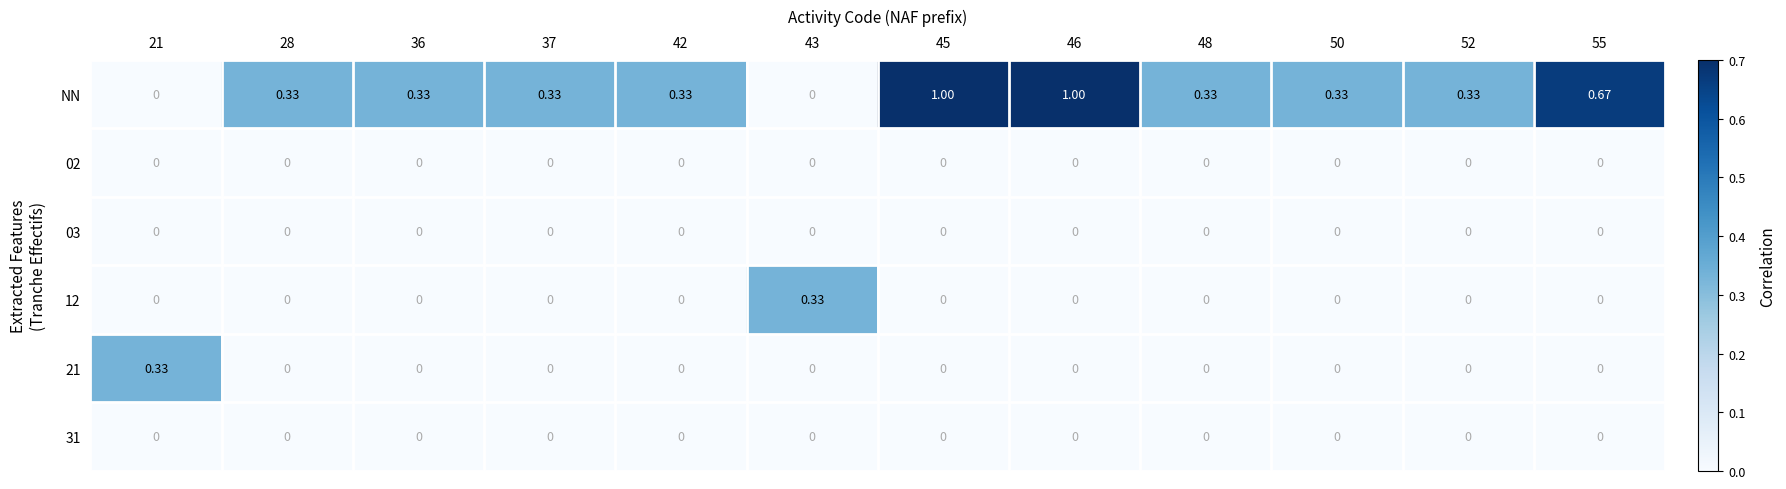

Which series changed the most between 45 and 52?

NN